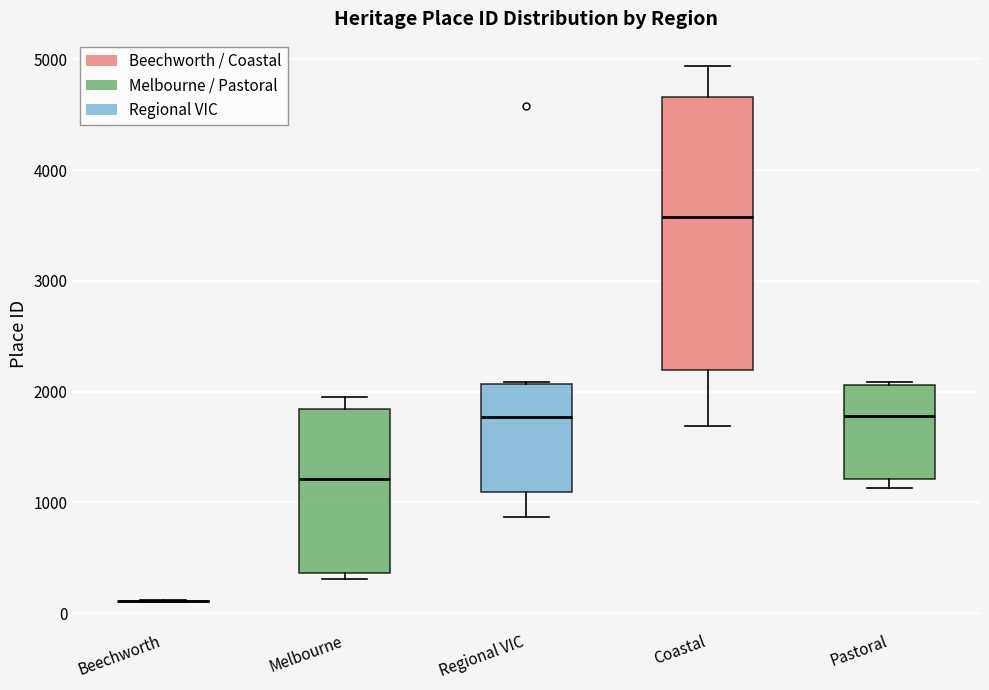

Comparing the boxes themselves (not the whiskers), which one is the tallest?

Coastal